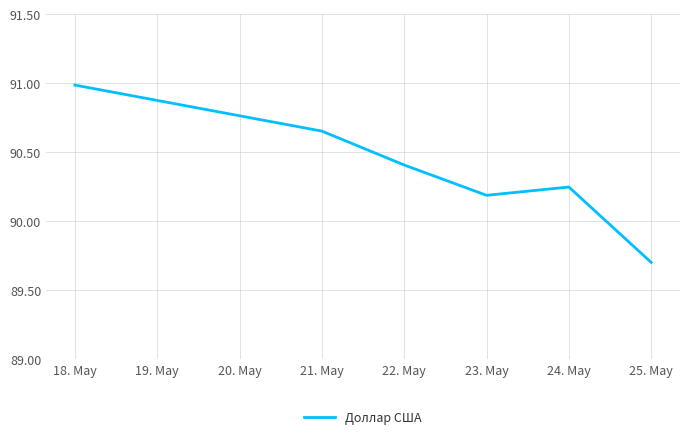

At which category does the chart reach its peak across all series?

18. May